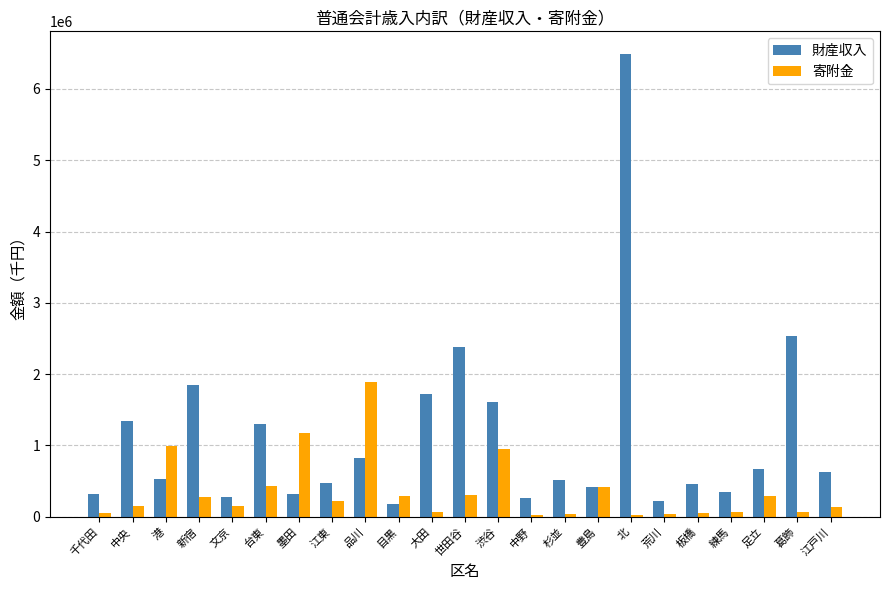

Between 千代田 and 大田, which series saw the biggest shift?

財産収入